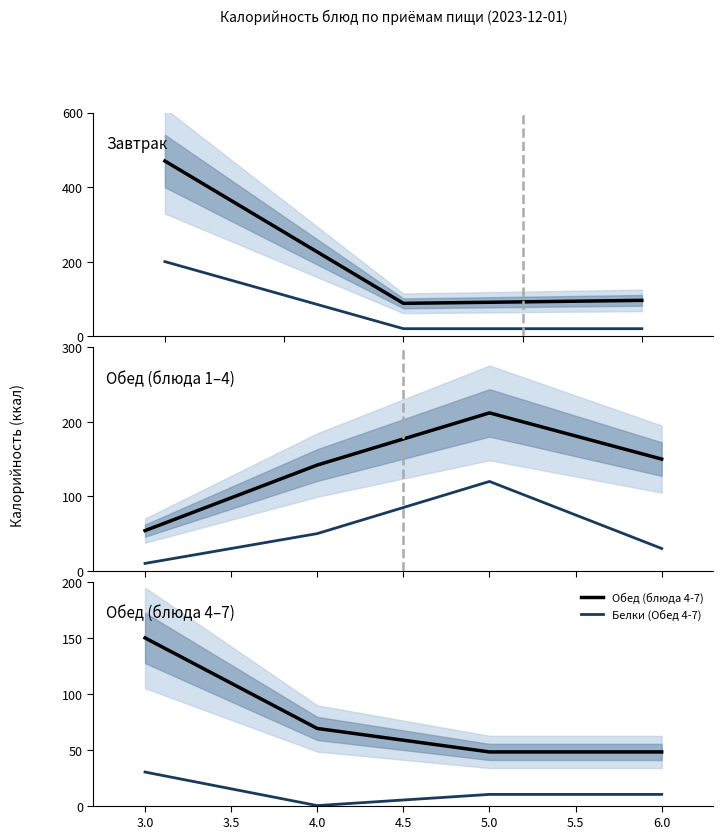

What is the maximum value for Обед (блюда 4-7)?

150